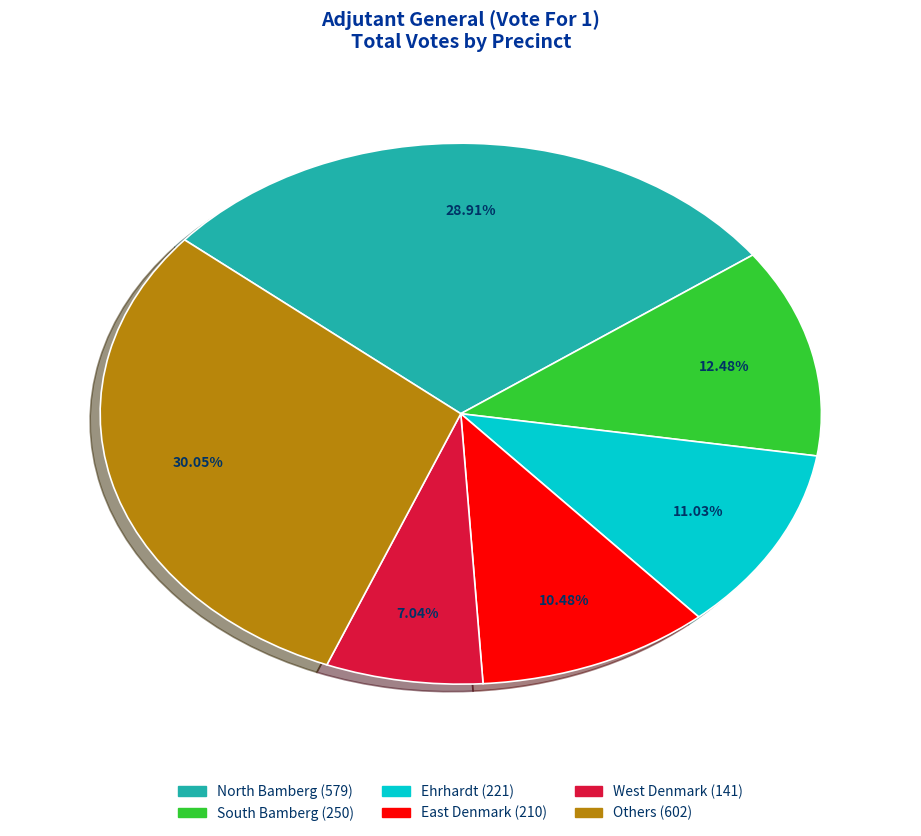

Does any single category account for the majority?

No